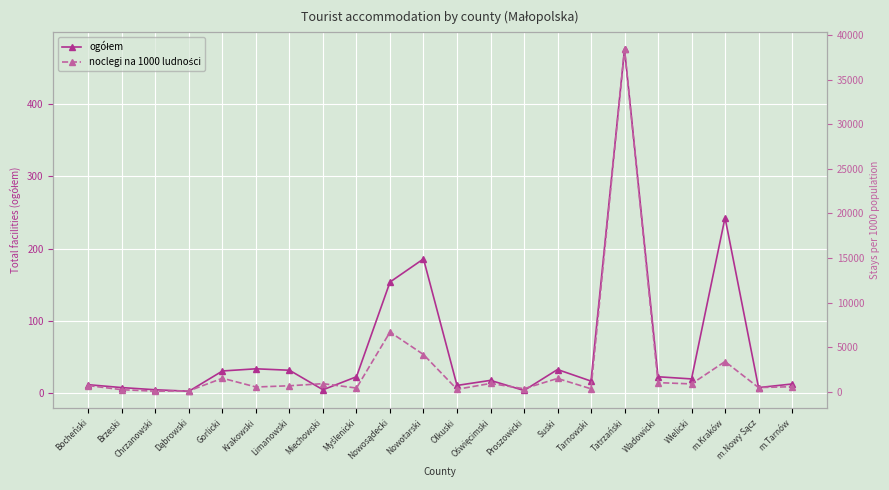

What position from the right is Limanowski?

16